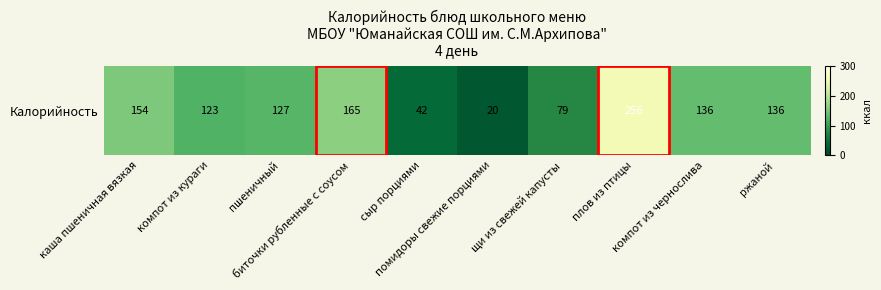

The chart shows a value of 79.0 at щи из свежей капусты. True or false?

True